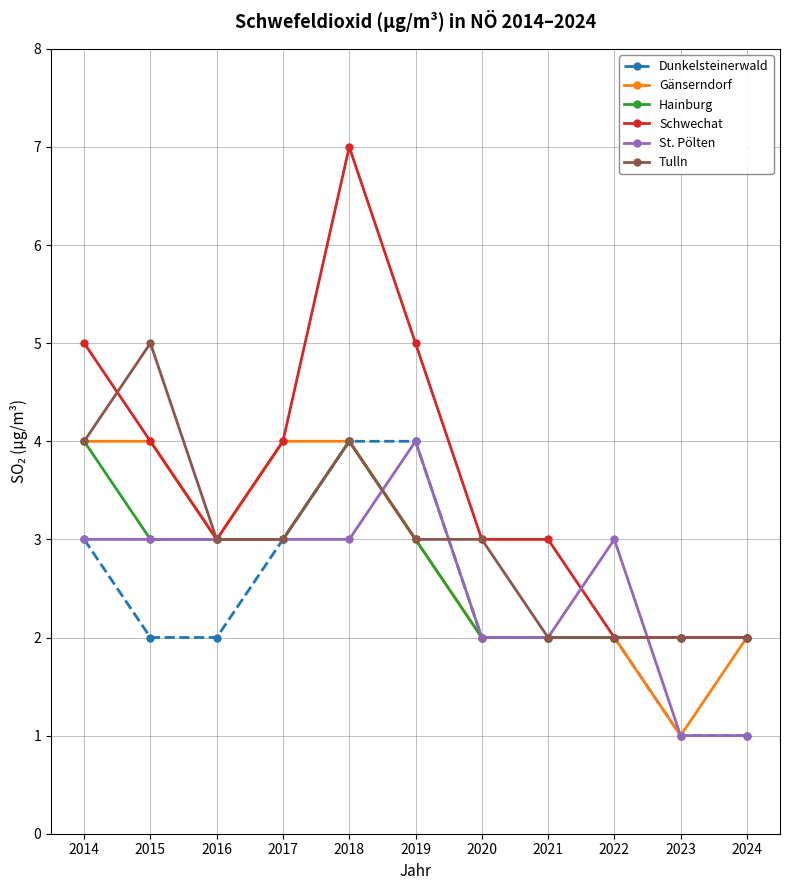

What is the greatest value displayed?

7